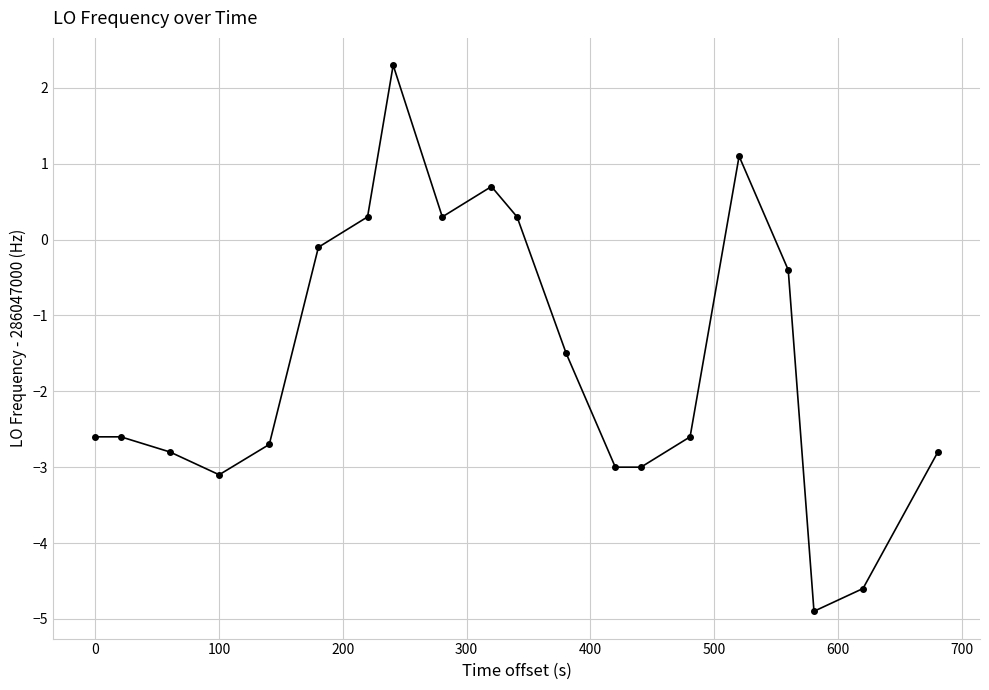

True or false: the data has more than 2 interior local peaks.

True